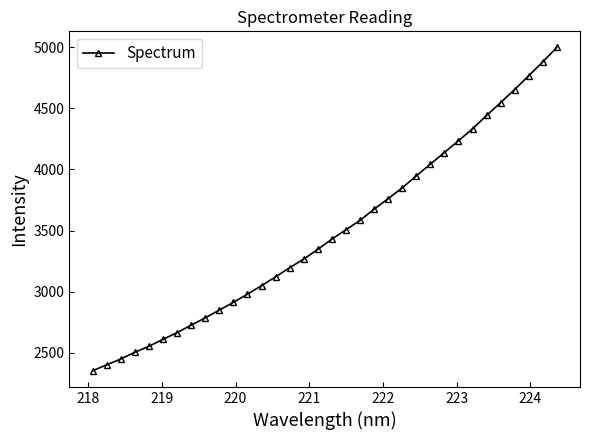

What is the minimum value shown in the chart?

2353.9